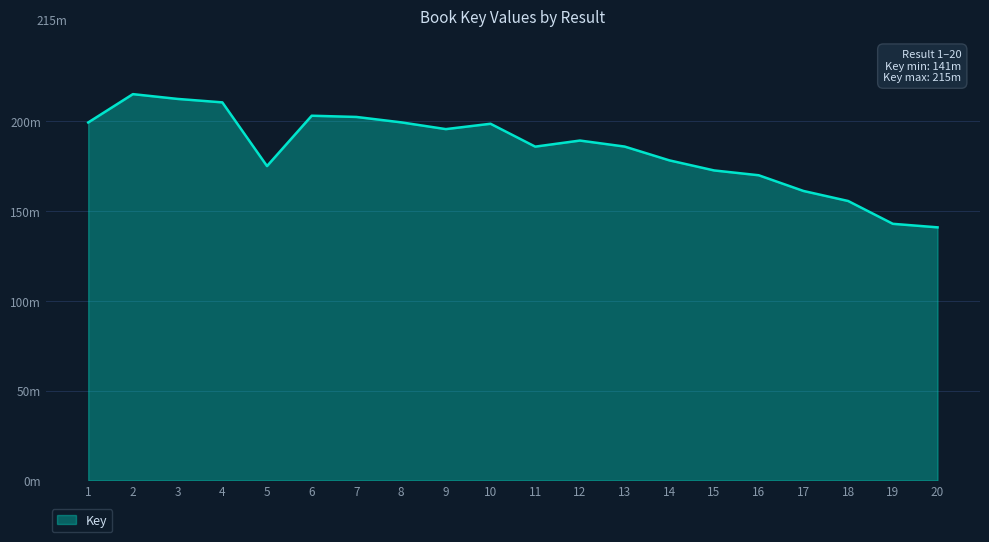

What is the average value?

184.8